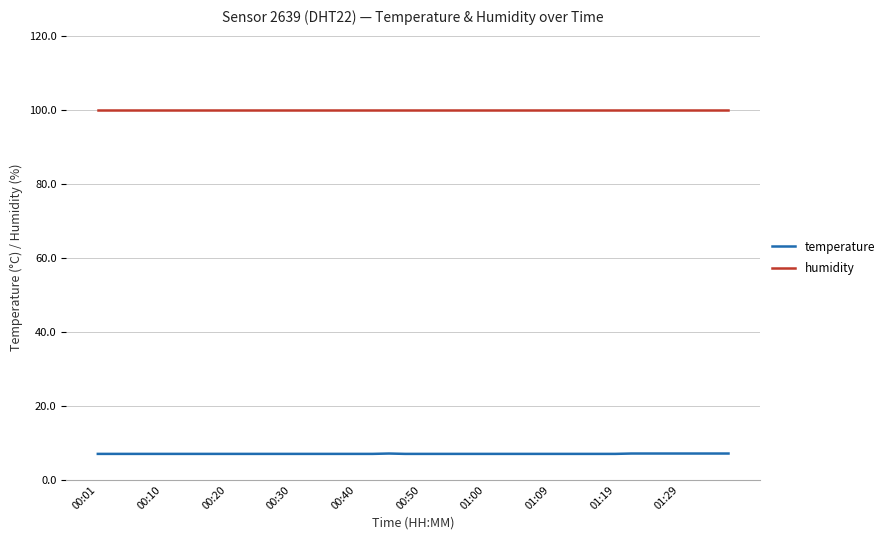

At how many categories does at least one series exceed 46?

40